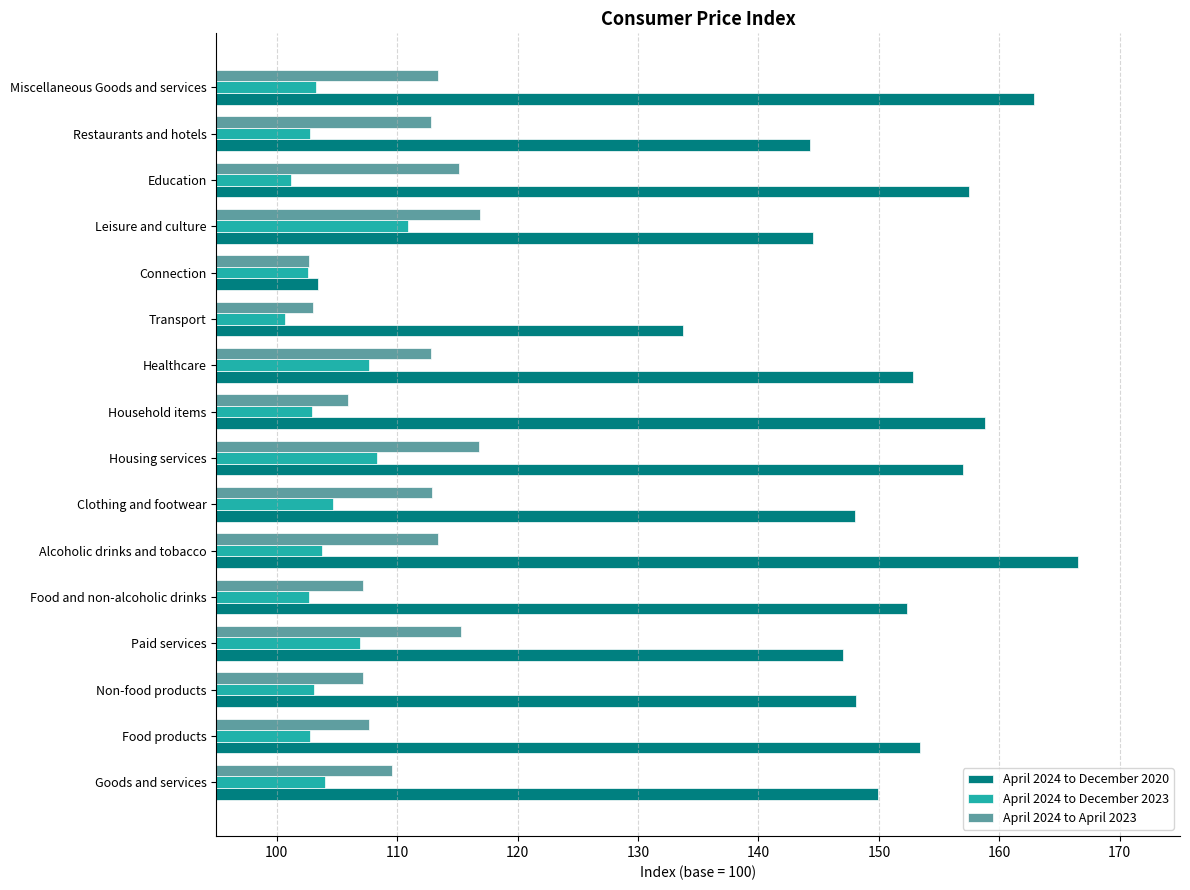

What value does the April 2024 to December 2020 series have at Healthcare?

152.8